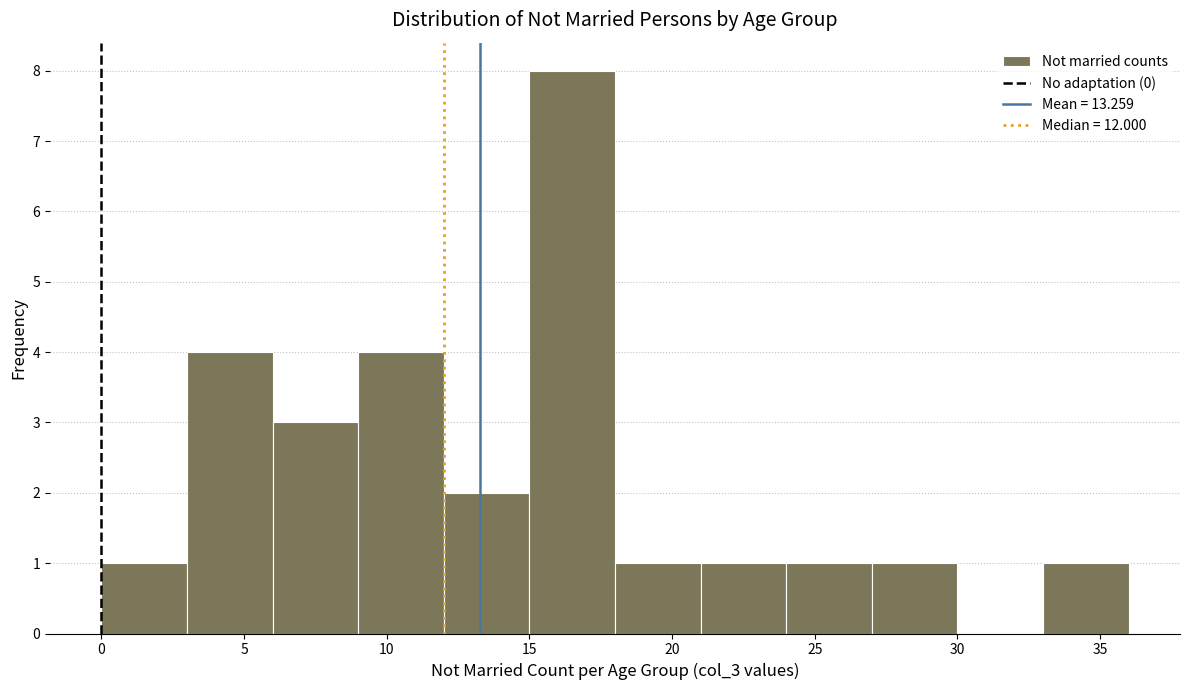

Reading left to right, transcribe this chart: for each bar, give the range it covers on the x-axis and its height. The values are not printed on the chart, so give them approximately, as read against the axis.

0 to 3: 1
3 to 6: 4
6 to 9: 3
9 to 12: 4
12 to 15: 2
15 to 18: 8
18 to 21: 1
21 to 24: 1
24 to 27: 1
27 to 30: 1
30 to 33: 0
33 to 36: 1